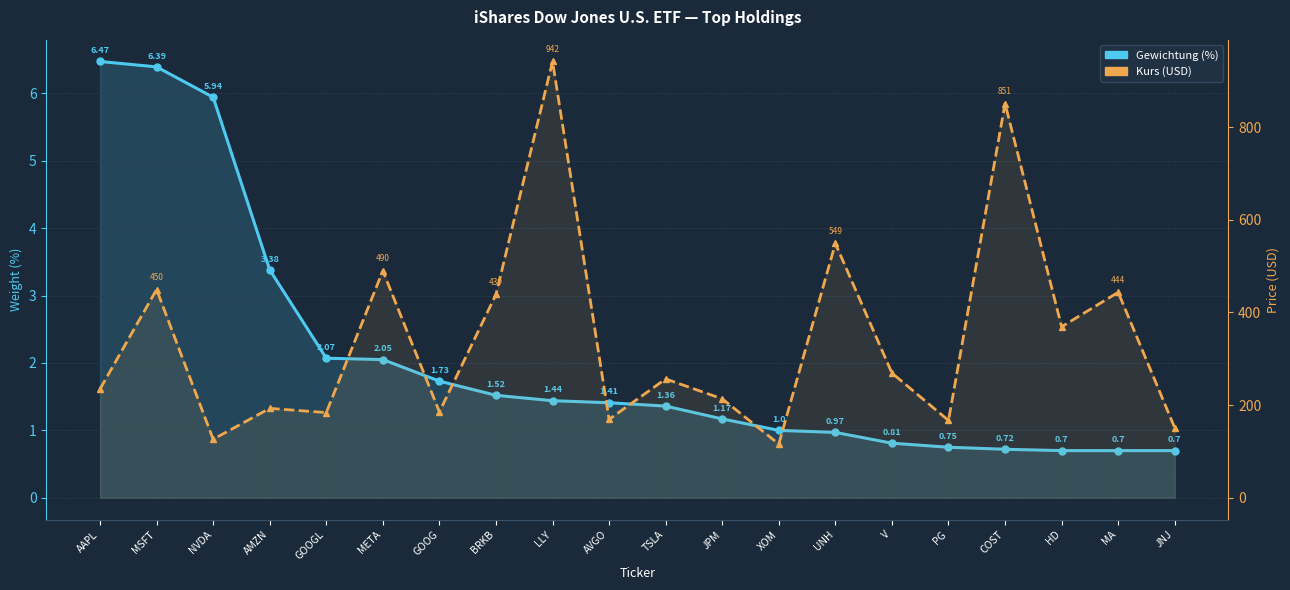

At how many categories does at least one series exceed 32?

20